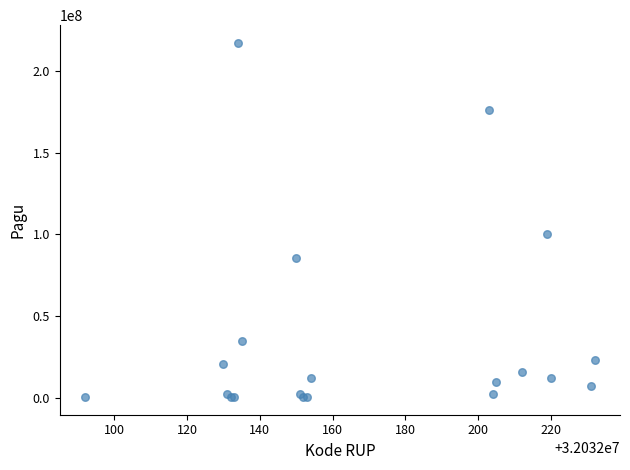

What Y value in the scatter plot is closest to 108800000?

99958000